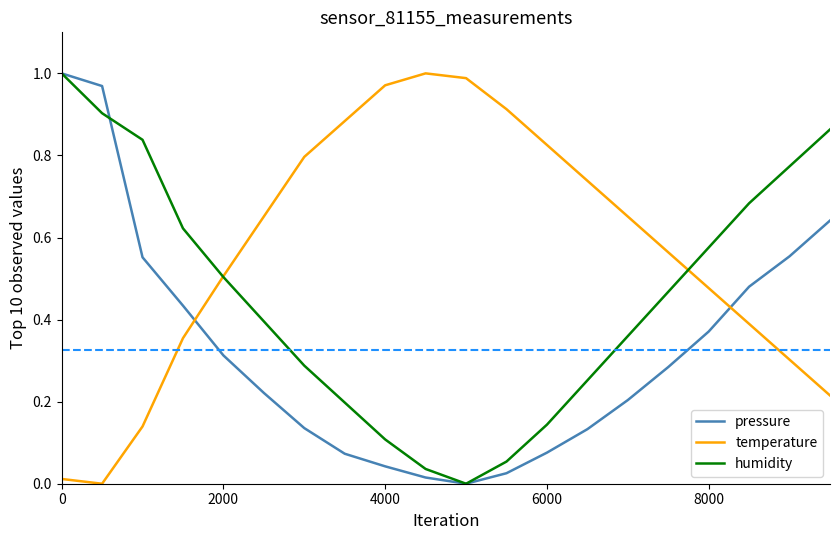

List the series in order of their overall mean, lowest first.

pressure, humidity, temperature